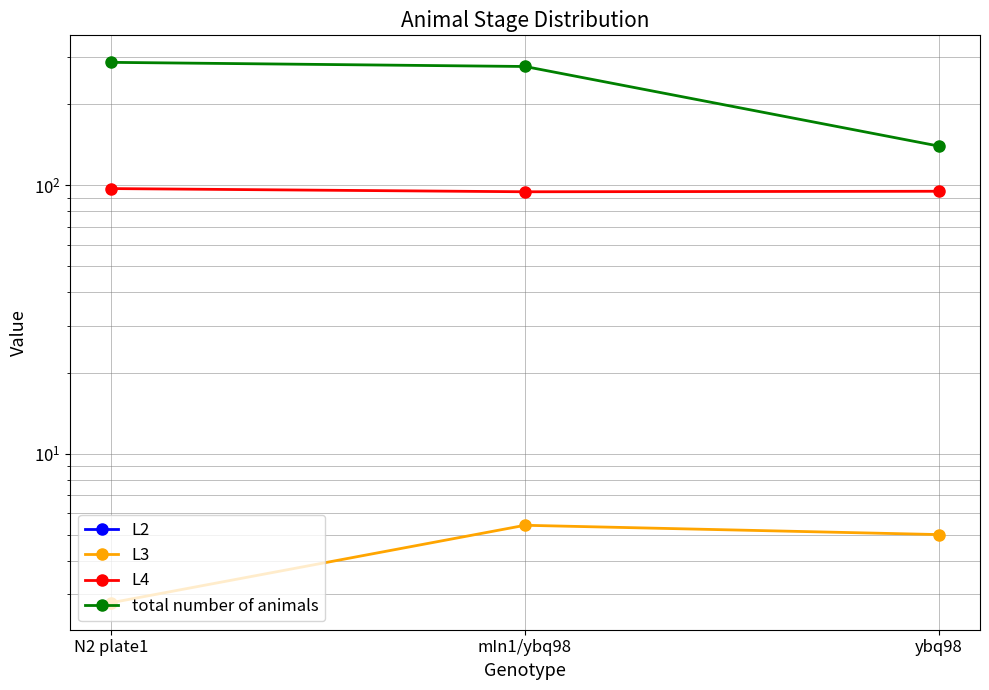

Is it true that L3 equals 5.0 at ybq98?

True